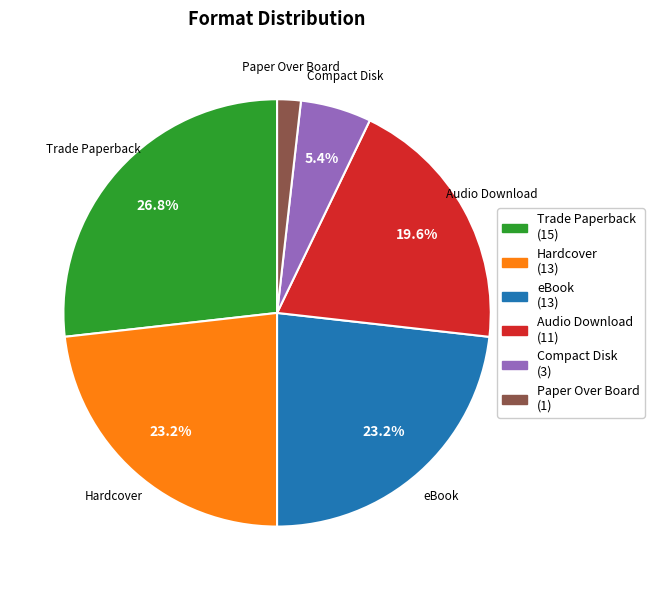

Which has a higher value, Hardcover or Compact Disk?

Hardcover